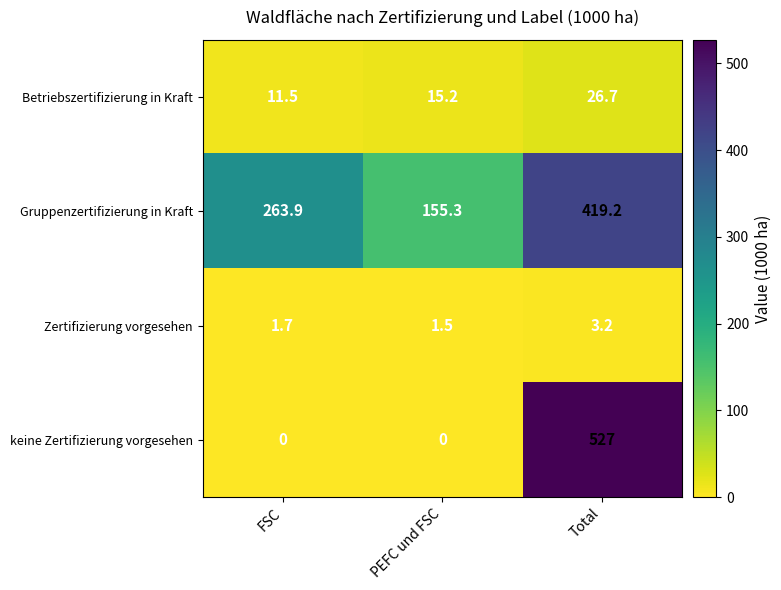

Which series has the largest range (max minus min)?

keine Zertifizierung vorgesehen